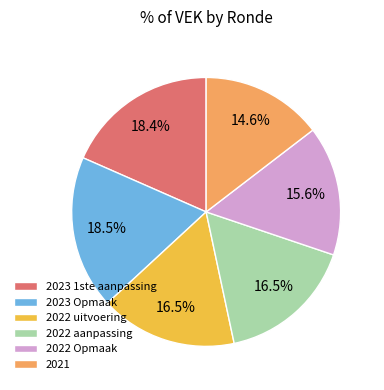

Which has a higher value, 2022 Opmaak or 2023 1ste aanpassing?

2023 1ste aanpassing